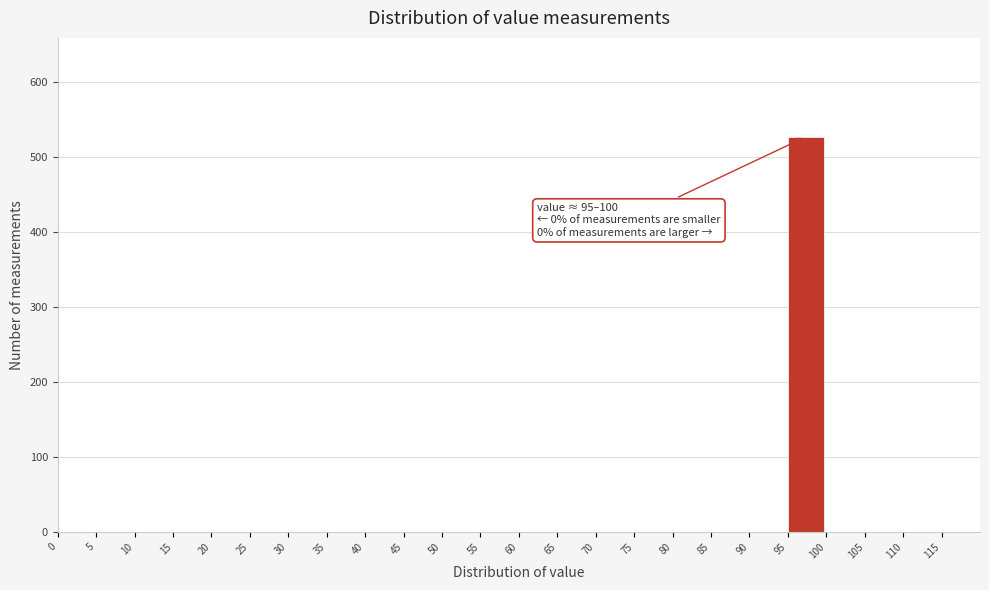

Which range on the x-axis has the tallest bar?

95 to 100